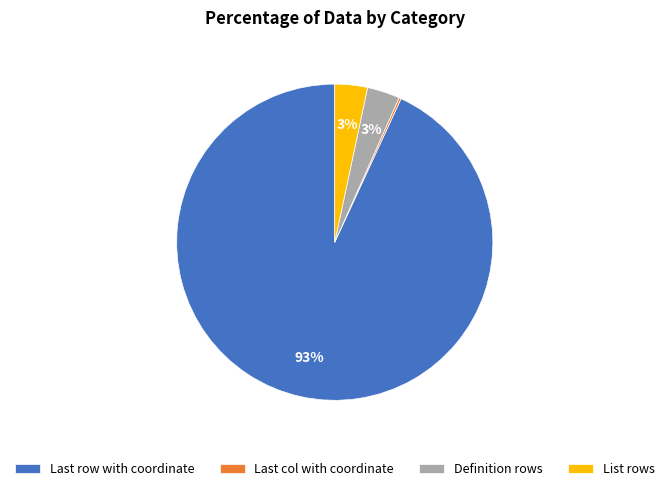

Which category has the biggest portion of the pie?

Last row with coordinate